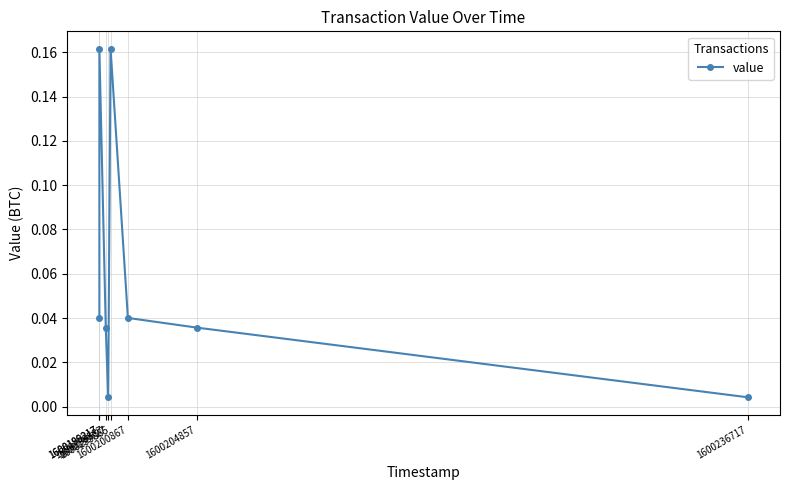

Does the chart have visible grid lines?

Yes